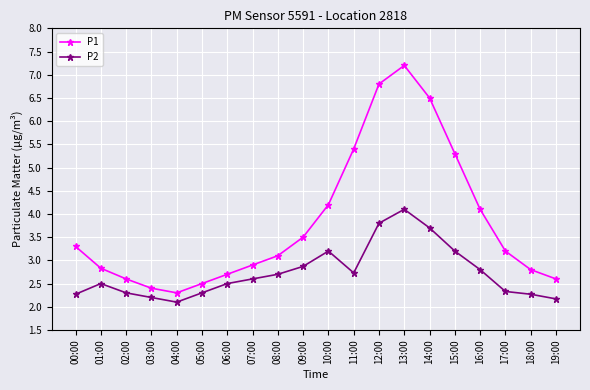

Which series changed the most between 13:00 and 14:00?

P1